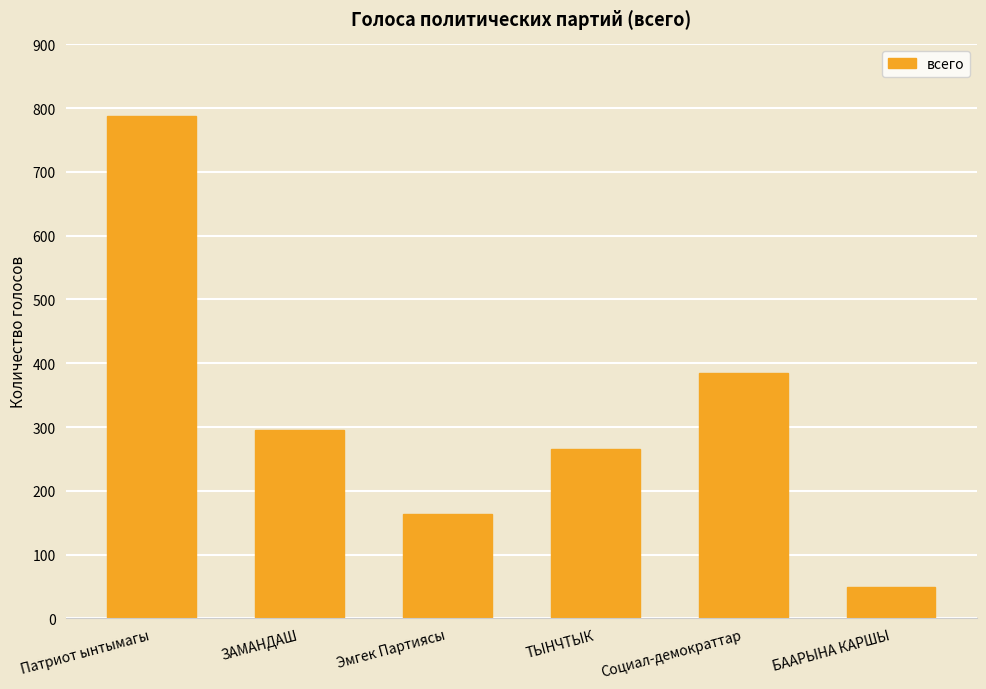

What is the value of the 2nd bar from the left?

295